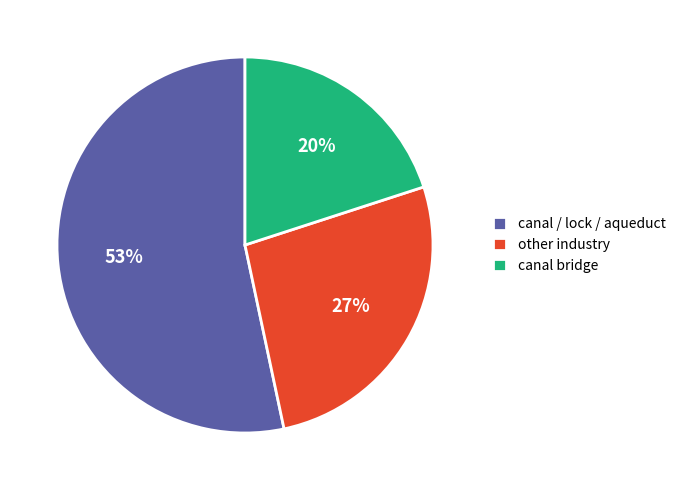

How many segments does this pie chart have?

3